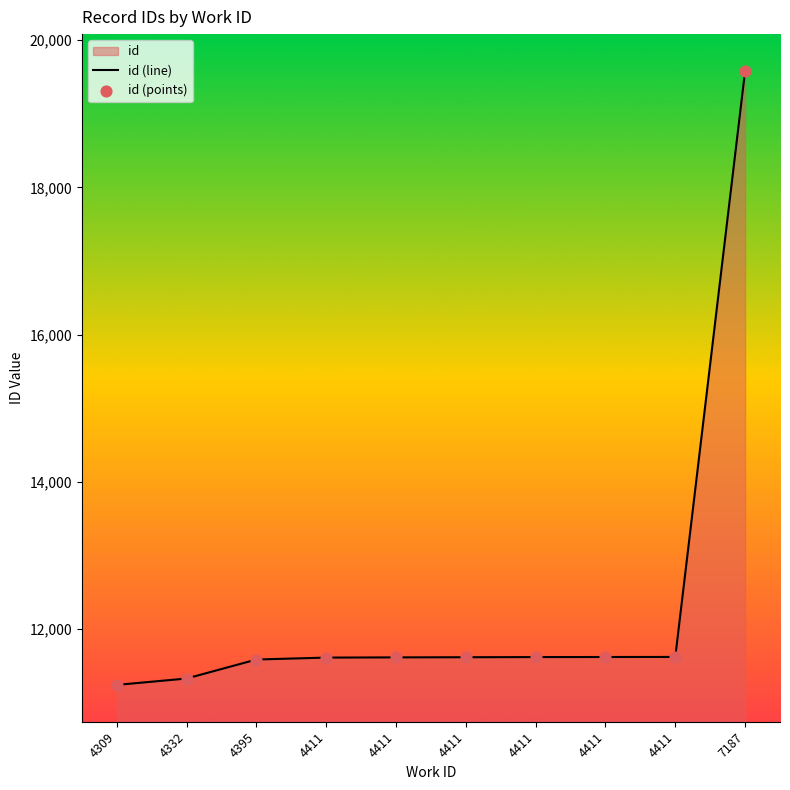

Which series has the largest Y range (max minus min)?

id (line)